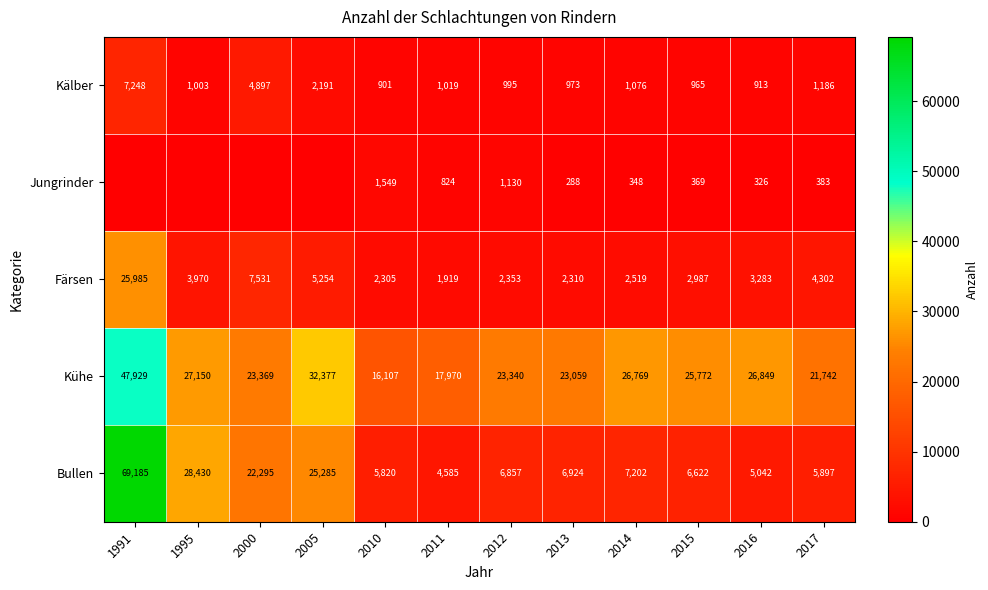

What is the lowest value of the Färsen series?

1919